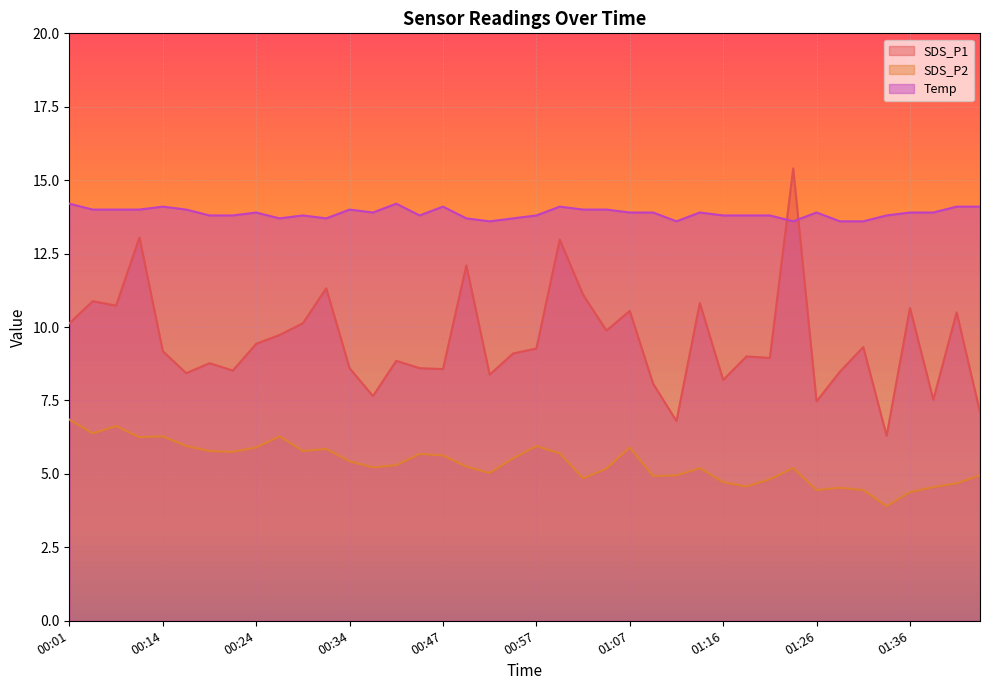

What position from the right is 01:41?

2